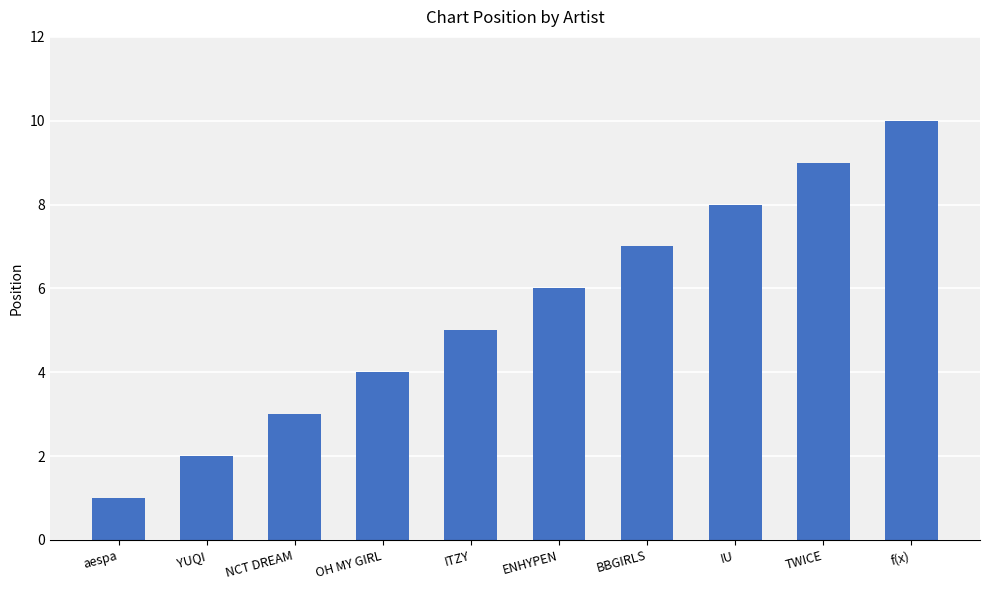

Count the values in the range 3 to 8.

6